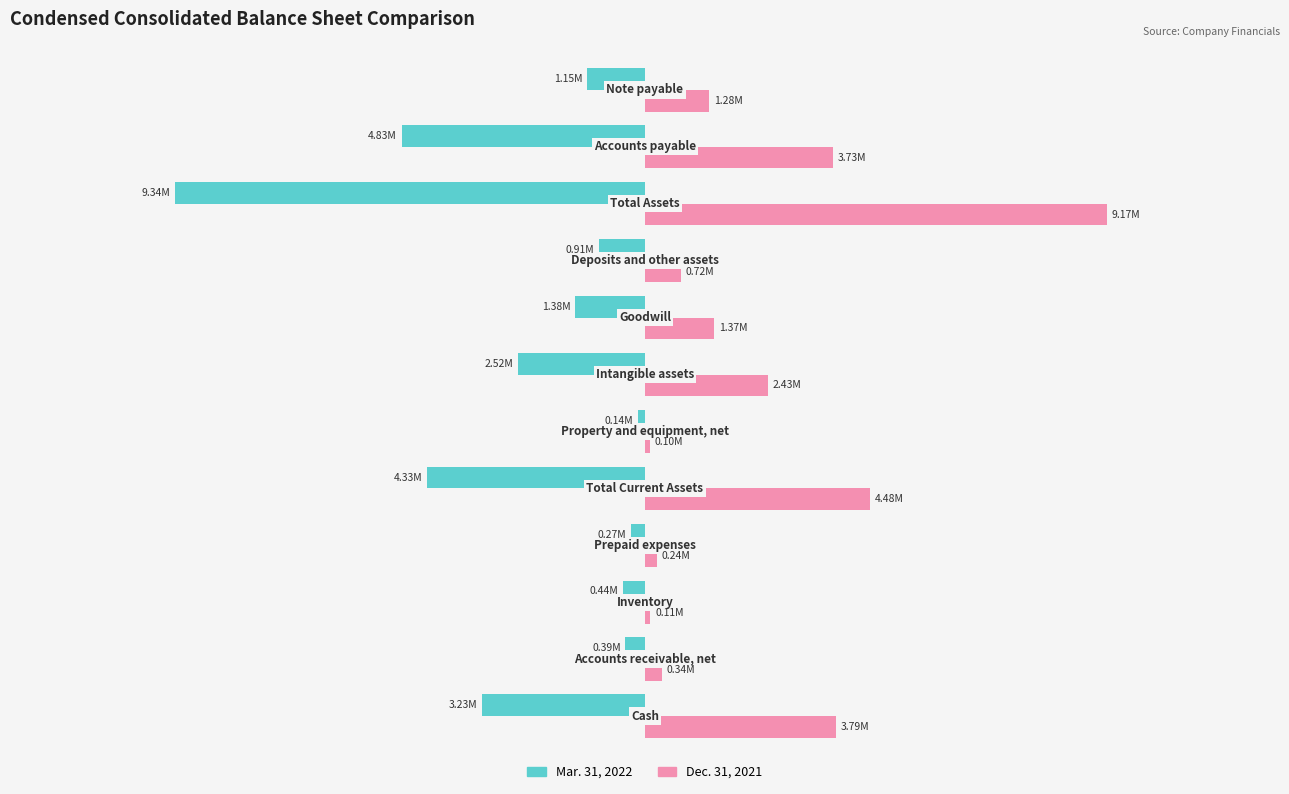

What is the value of the Dec. 31, 2021 bar at the 1st from the left?

3.8